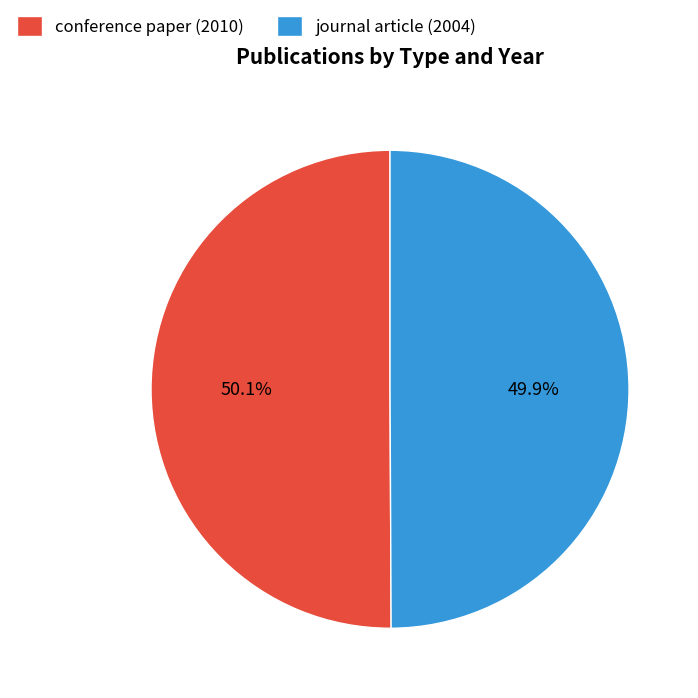

What percentage is the journal article (2004) slice, to the nearest percent?

50%